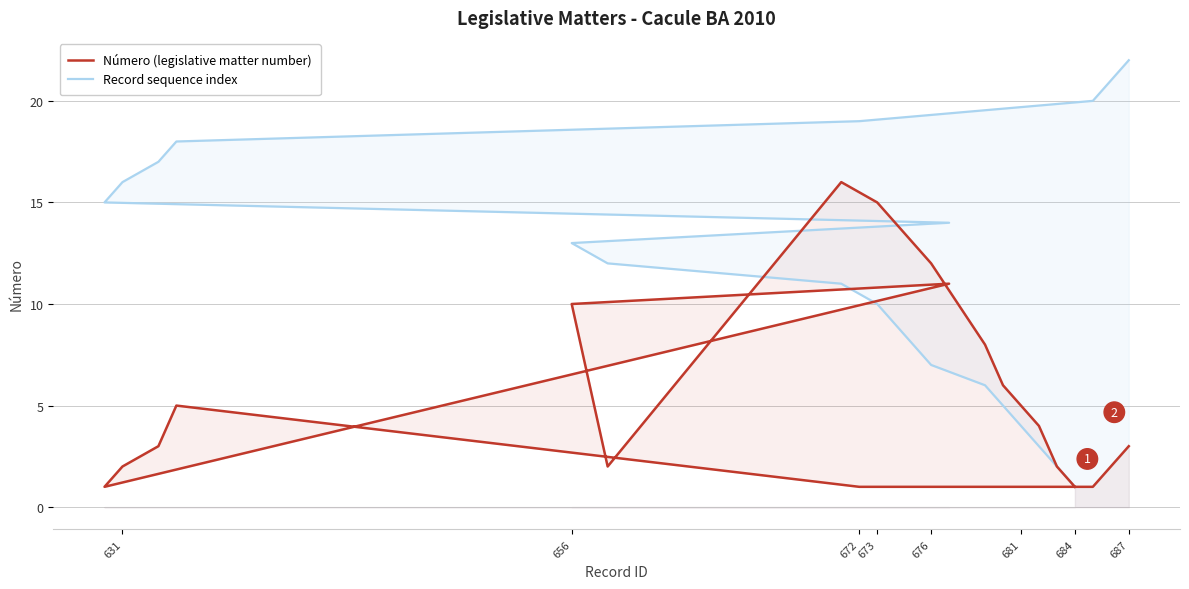

Between 676 and 631, which is larger?

676